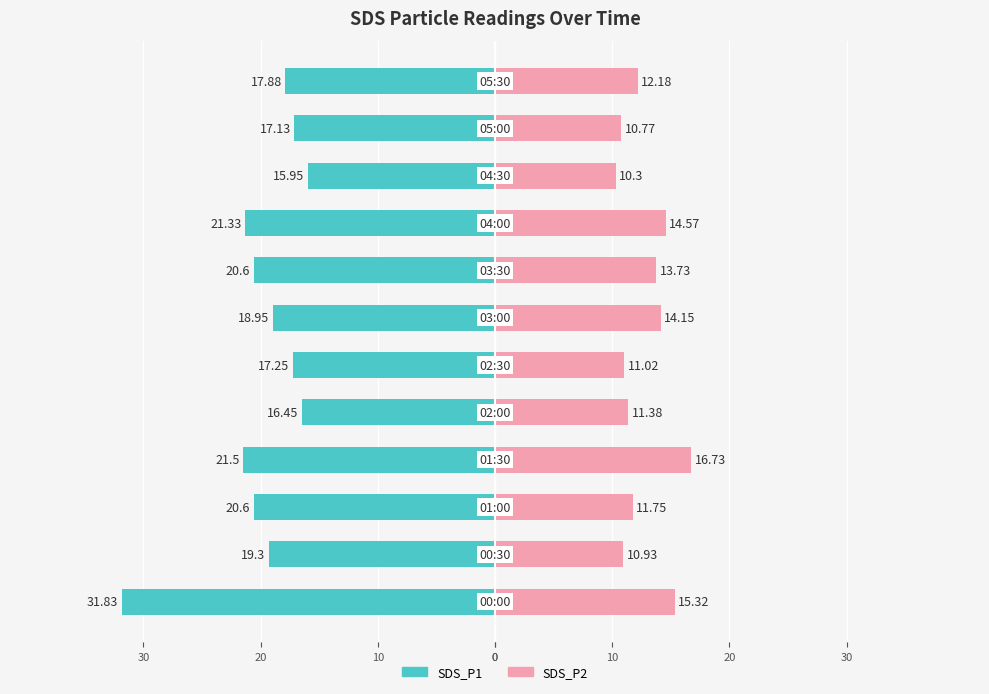

What is the average value of the SDS_P2 series?

12.7